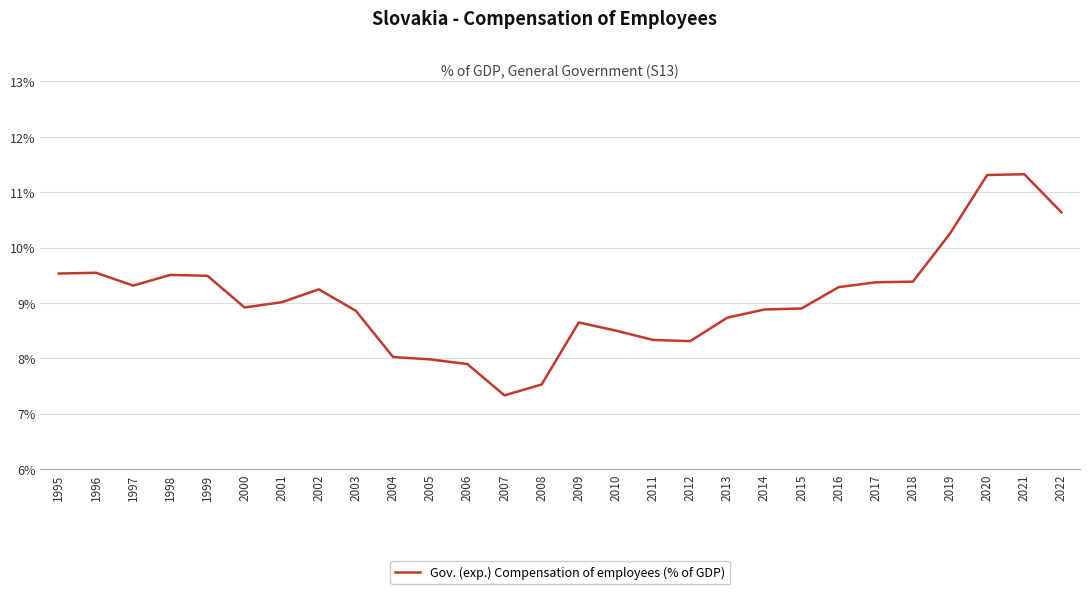

What is the smallest value displayed?

7.3